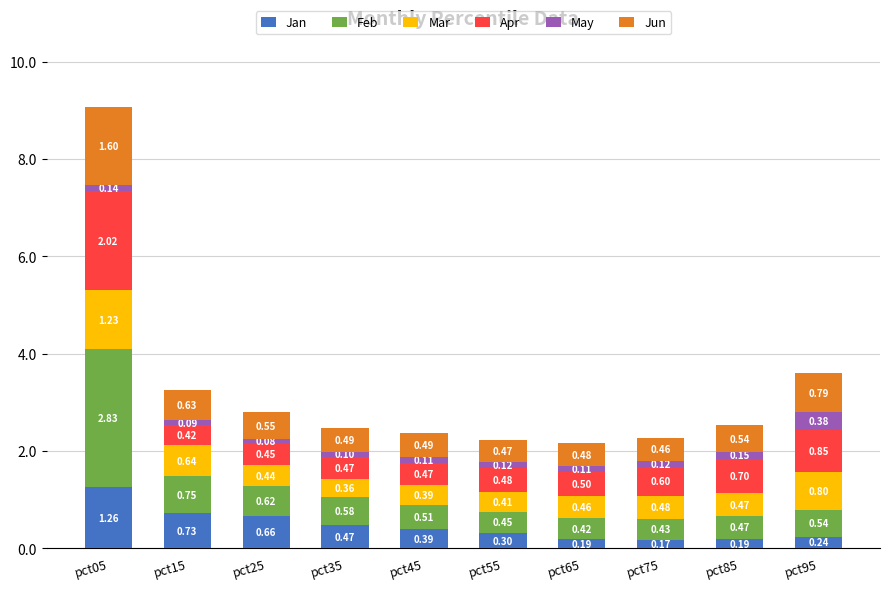

How many distinct data groups are displayed?

6